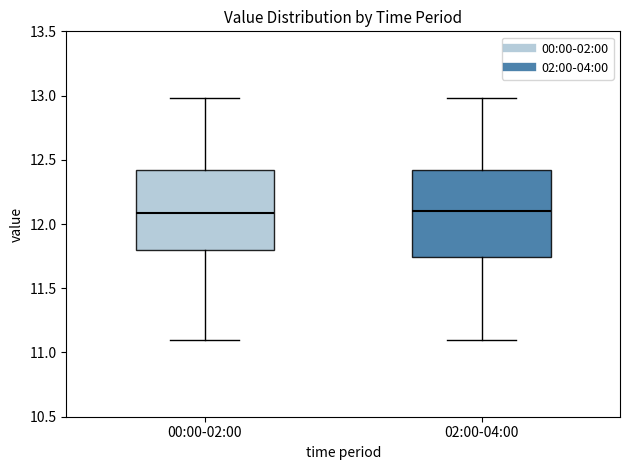

Reading left to right, read every box against the y-axis: the position of its median line, the range the box covers, and the ends of its whiskers. The values are not printed on the chart, so give them approximately, as read against the axis.

00:00-02:00: median 12.10, box 11.80 to 12.40, whiskers 11.10 to 13.00
02:00-04:00: median 12.10, box 11.75 to 12.40, whiskers 11.10 to 13.00